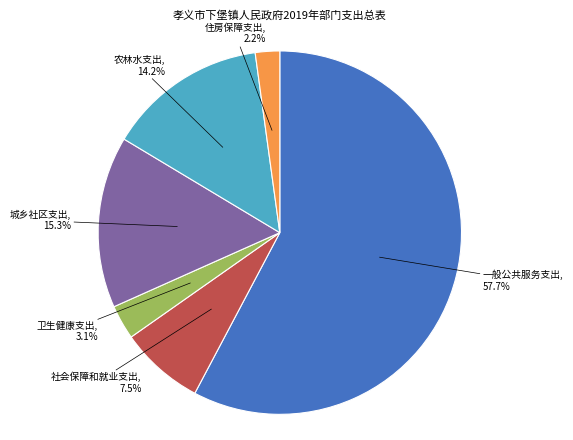

Is there any slice that represents more than half of the pie?

Yes